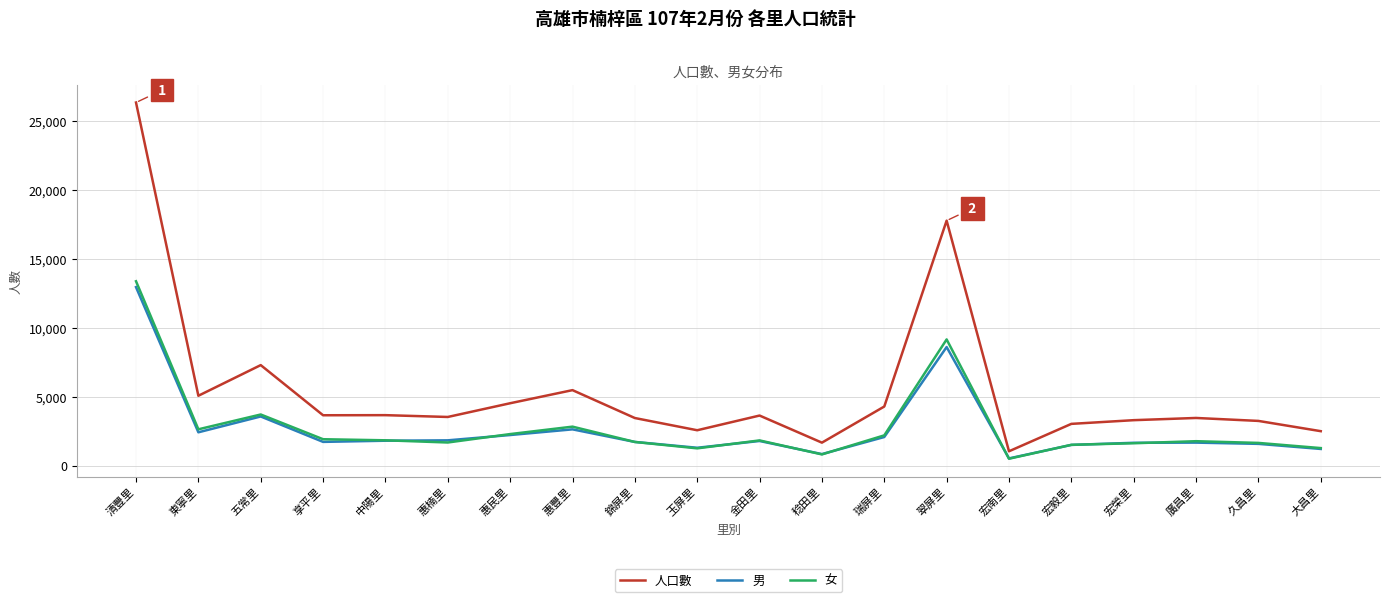

What is the difference between the maximum and minimum values in the 人口數 series?

25259